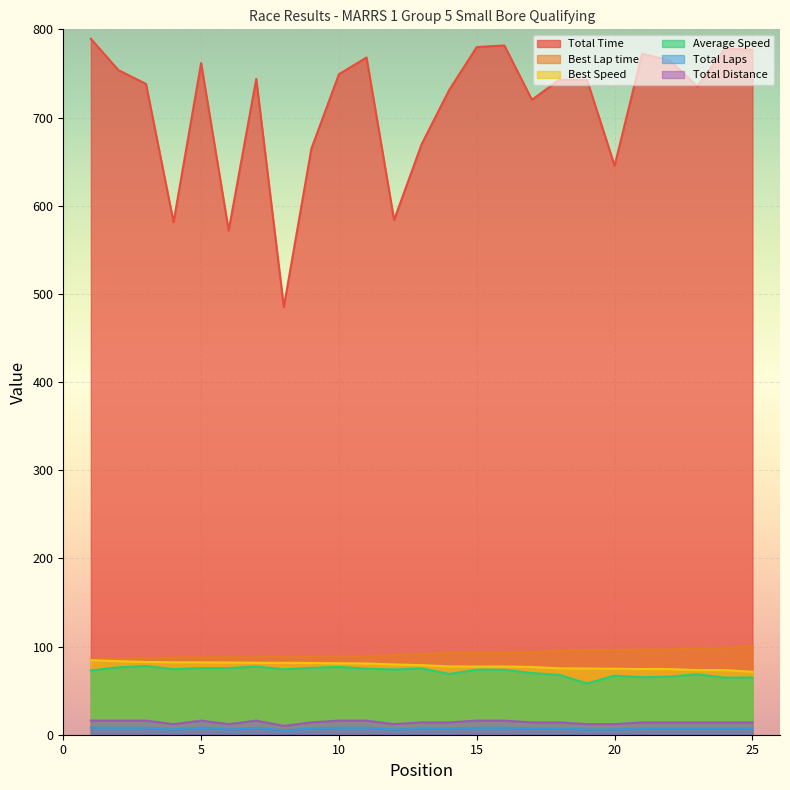

What is the value of the Best Speed point at the 13th from the left?

78.9